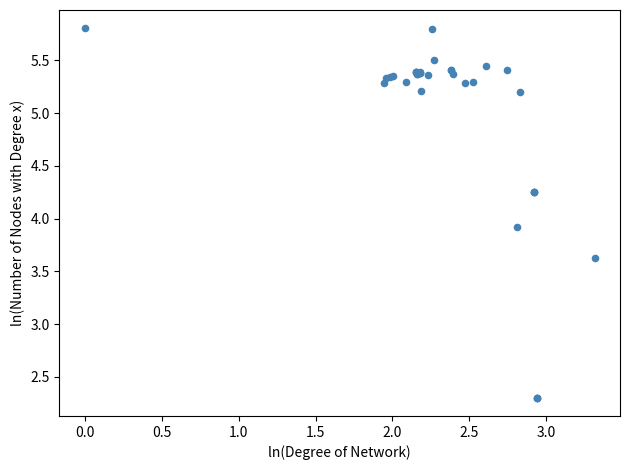

What Y value in the scatter plot is closest to 4?

3.9